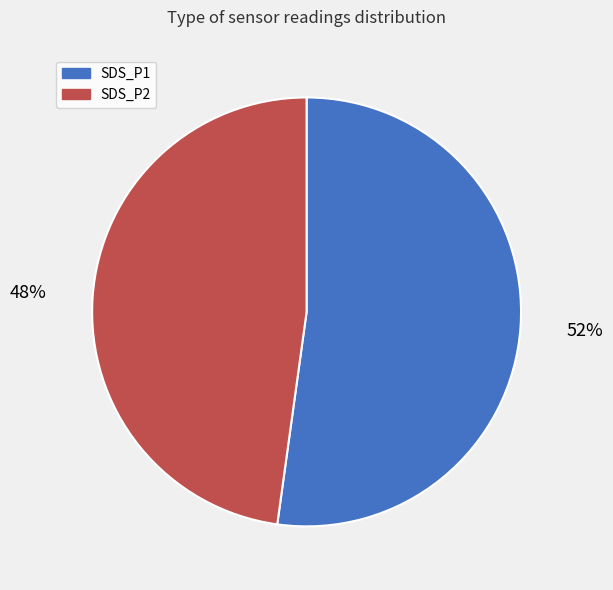

What is the ratio of the value at SDS_P2 to the value at SDS_P1?

0.9